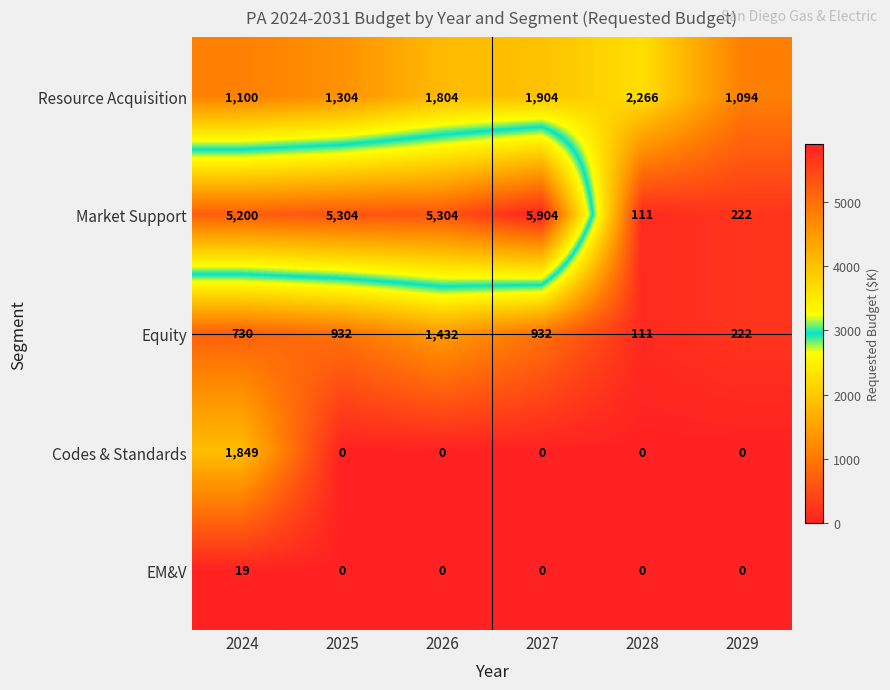

The value of Resource Acquisition at 2029 is 219. True or false?

False